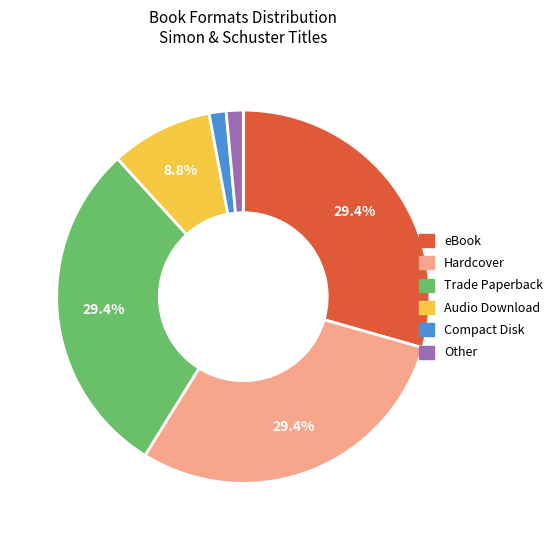

True or false: Hardcover accounts for 29% of the total.

True